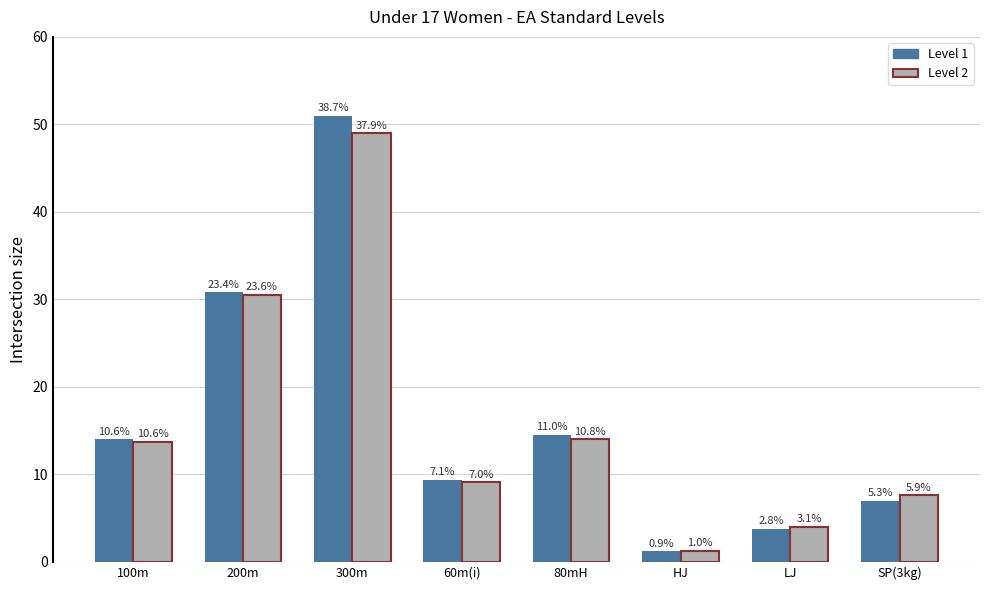

What are all the series names shown in the legend?

Level 1, Level 2